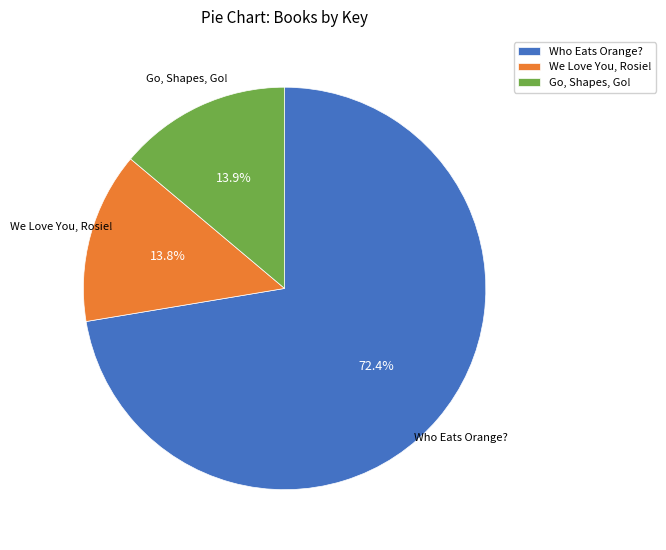

How many slices are in this pie chart?

3